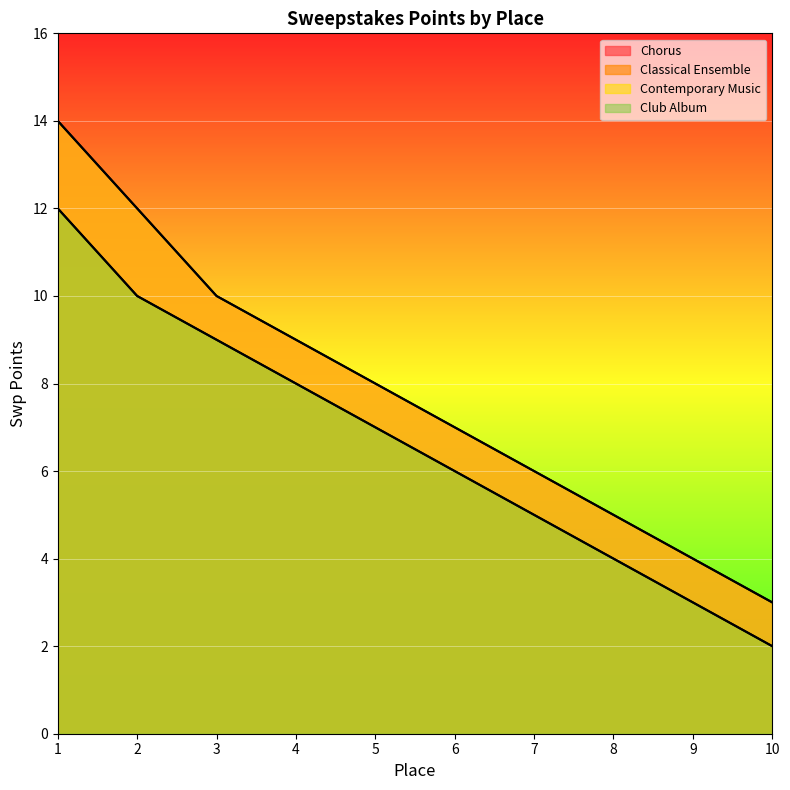

At which category does the chart reach its peak across all series?

1